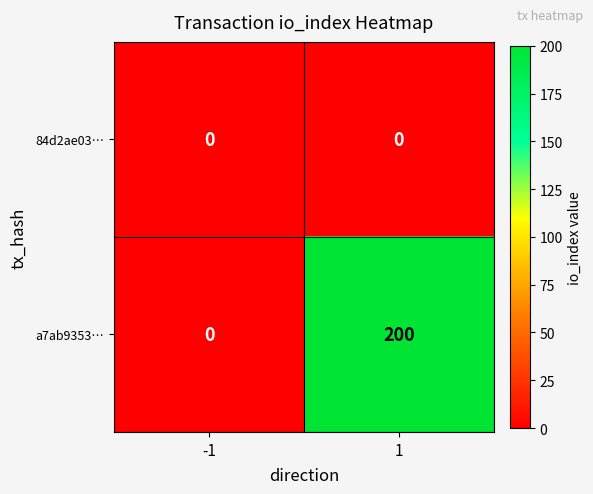

Reading right to left, list all the values displayed in this chart.

84d2ae03…: 0	0
a7ab9353…: 200	0